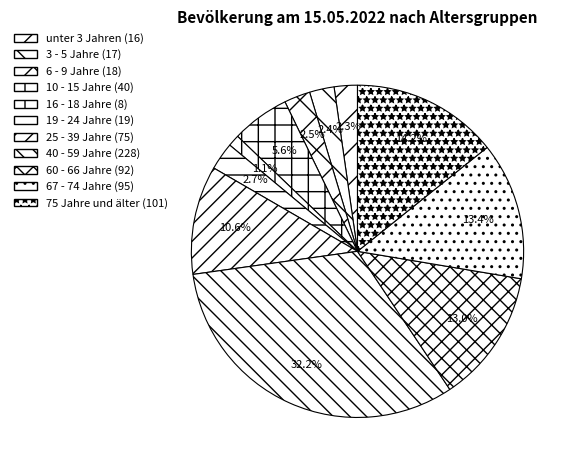

How many slices are in this pie chart?

11